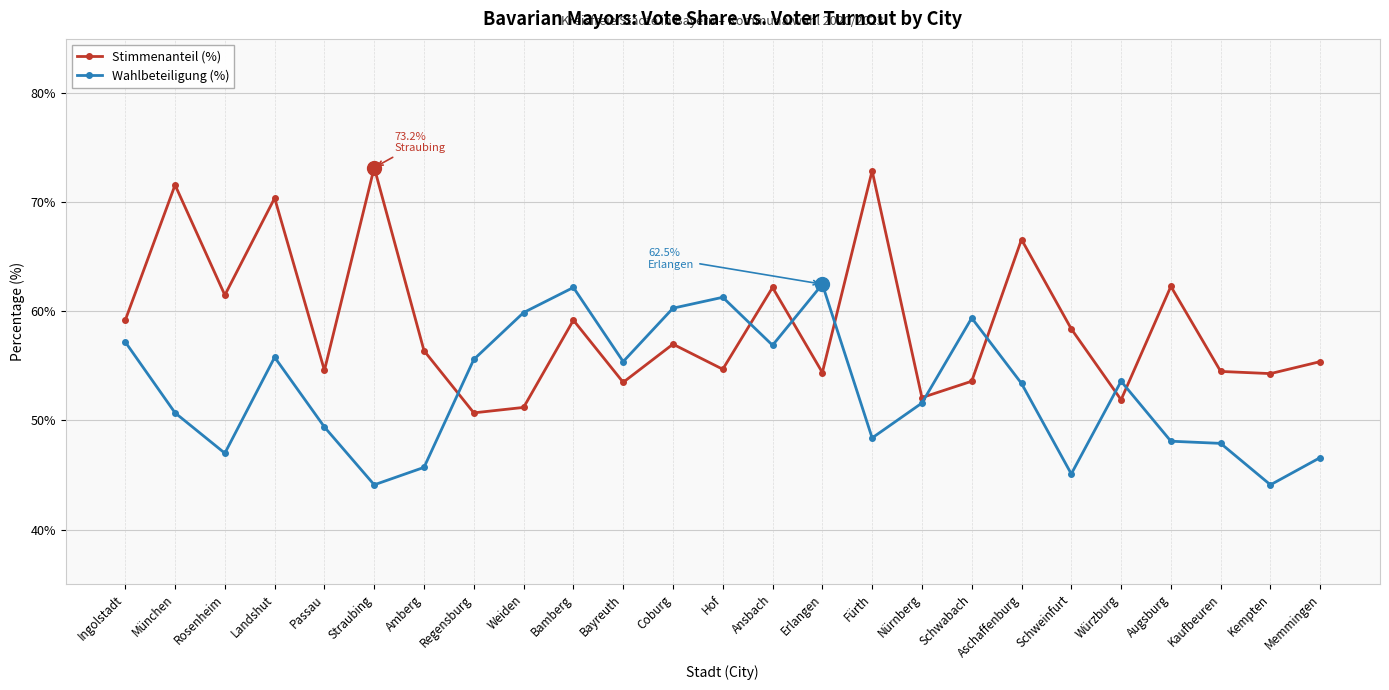

True or false: Wahlbeteiligung (%) has a value of 25.0 at Ansbach.

False